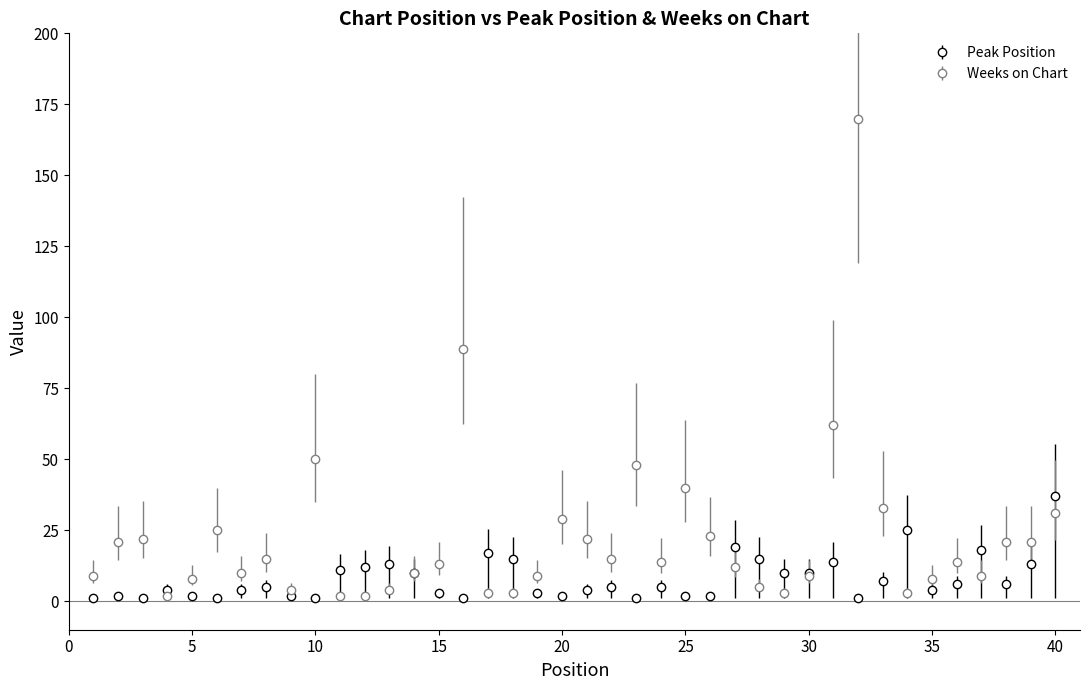

Does the chart display data point markers on the line(s)?

Yes